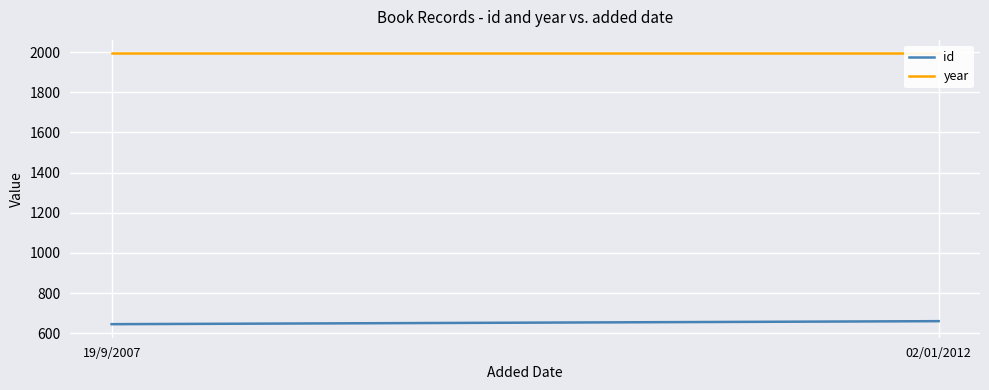

What is the value of the id point at the 2nd from the left?

660